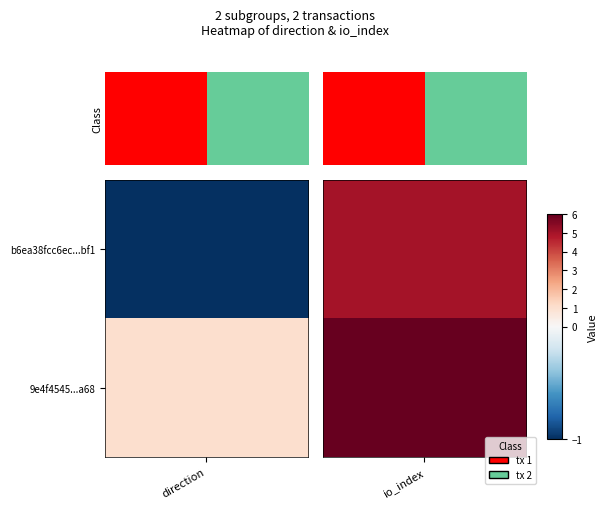

What is the sum of the 9e4f4545d54c2c9608d308429528f3cbd537a68 values at 1 and 0?

7